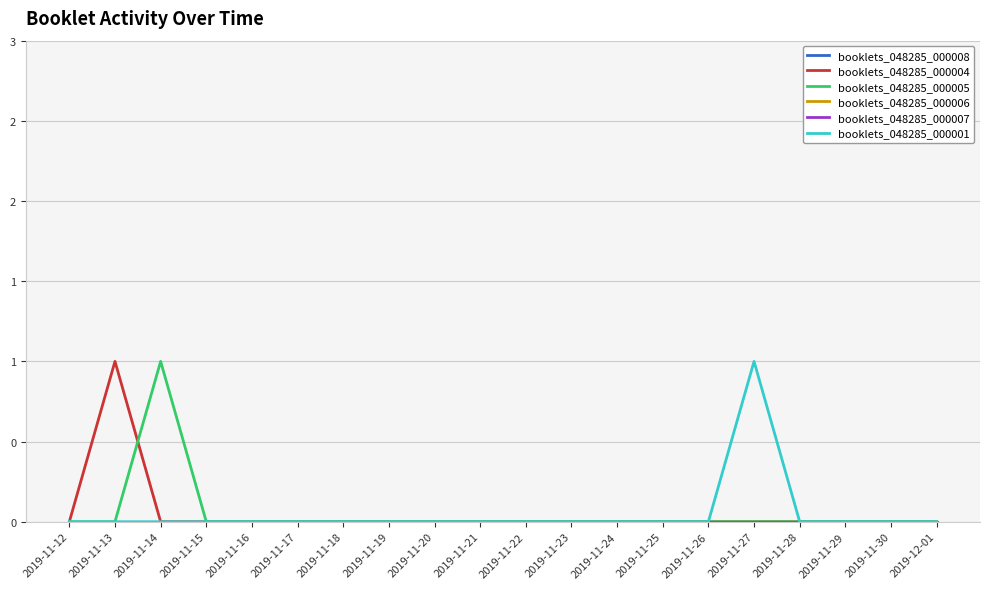

What is the label of the 6th point from the left?

2019-11-17